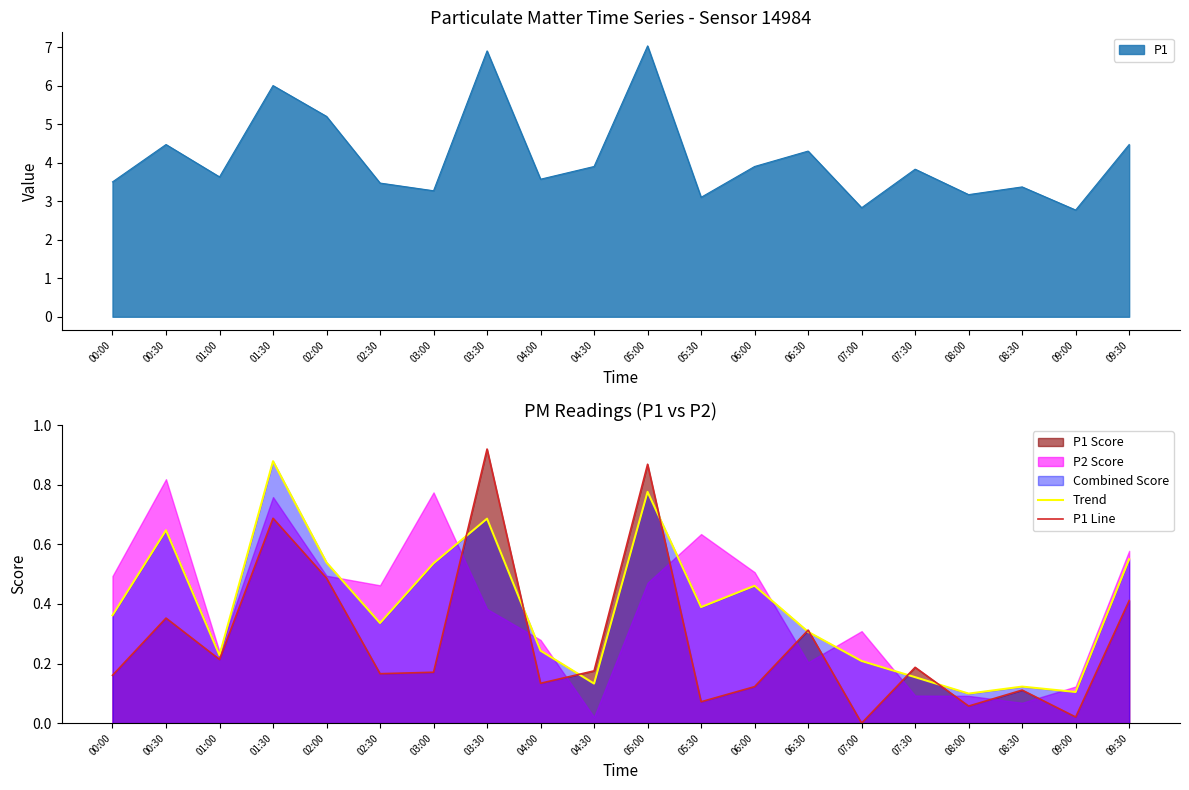

What is the label of the 14th point from the left?

06:30